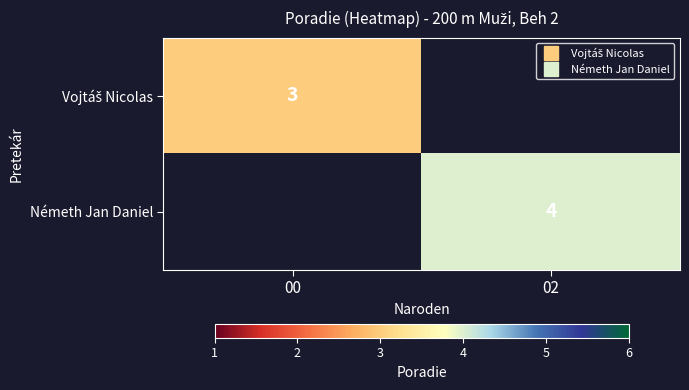

List the series in order of their peak value, lowest first.

Vojtáš Nicolas, Németh Jan Daniel